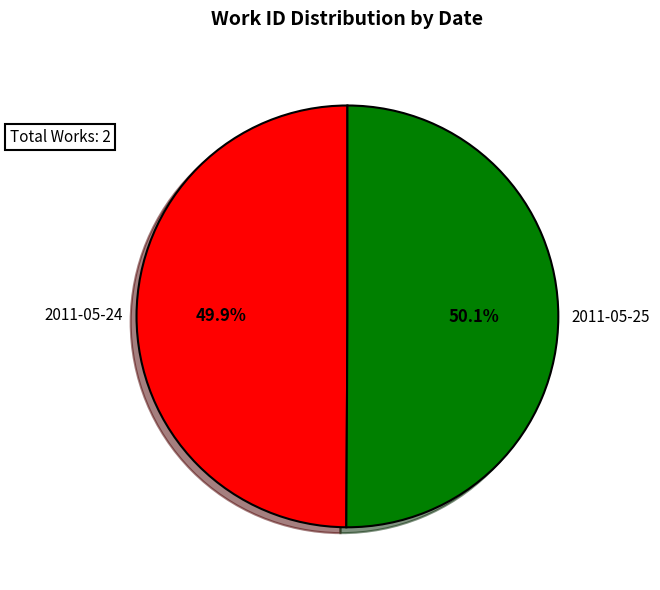

To the nearest percent, what percentage of the pie is 2011-05-24?

50%